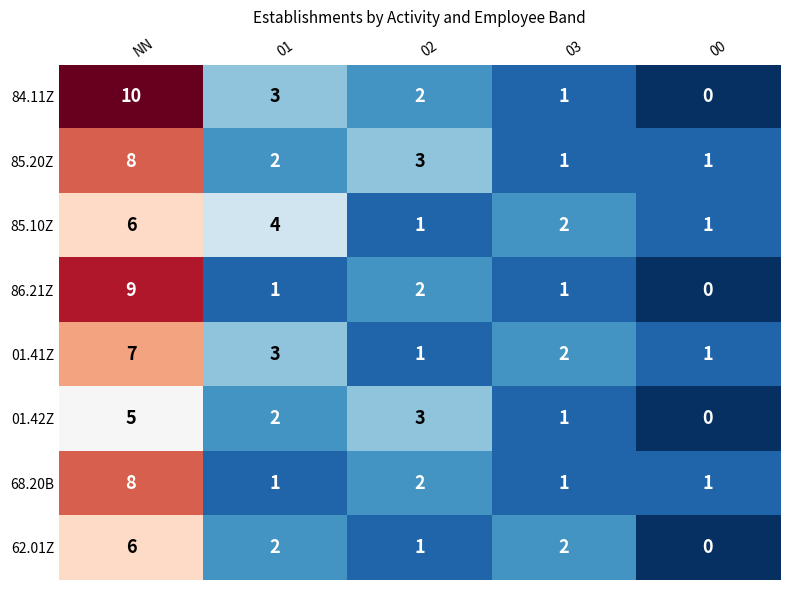

What is the approximate value of 01.41Z at 01?

3